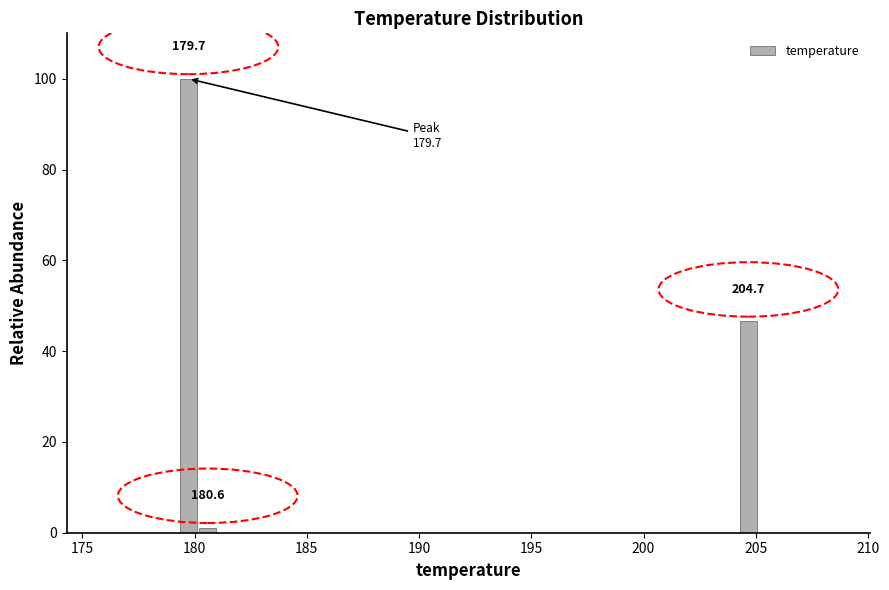

Read against the x-axis, roughly where is the centre of the tallest bar?

179.5